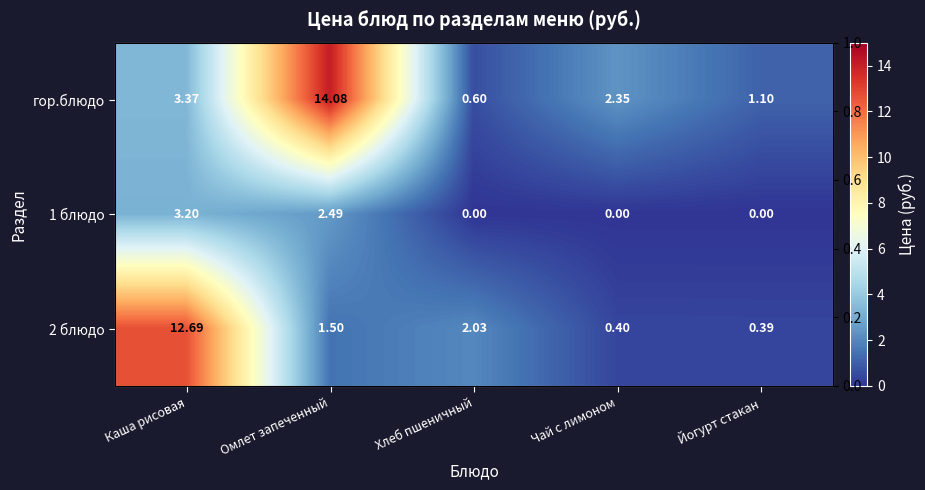

Is it true that 2 блюдо equals 0.4 at Йогурт стакан?

True